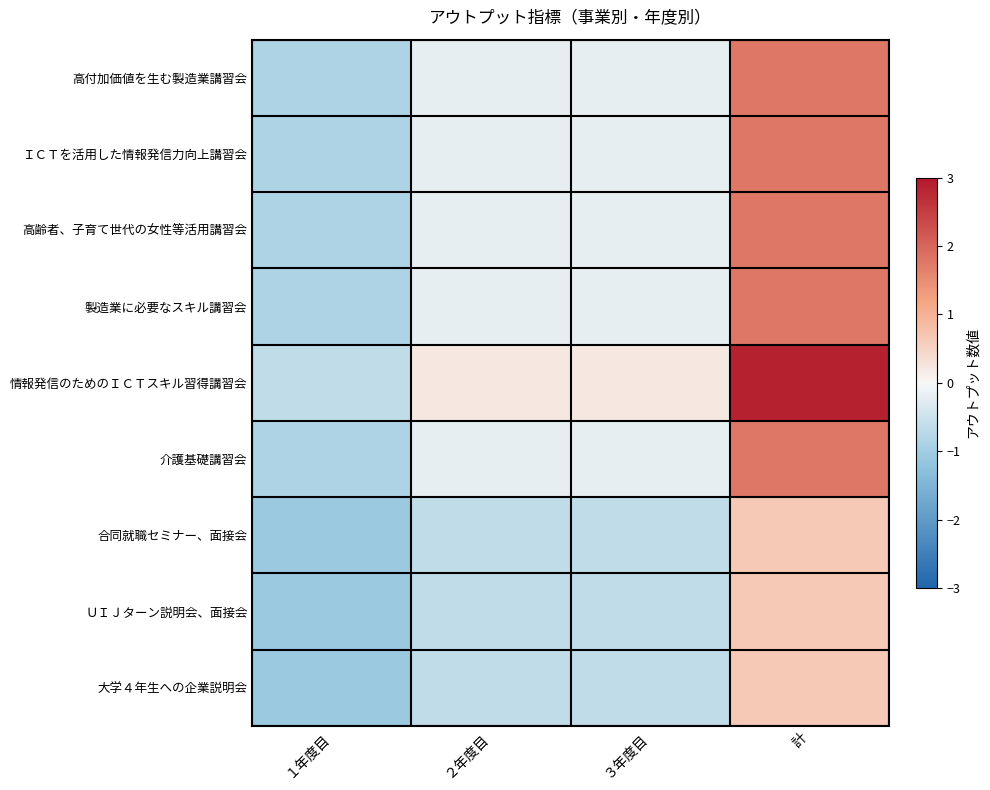

Which series has the largest range (max minus min)?

情報発信のためのＩＣＴスキル習得講習会